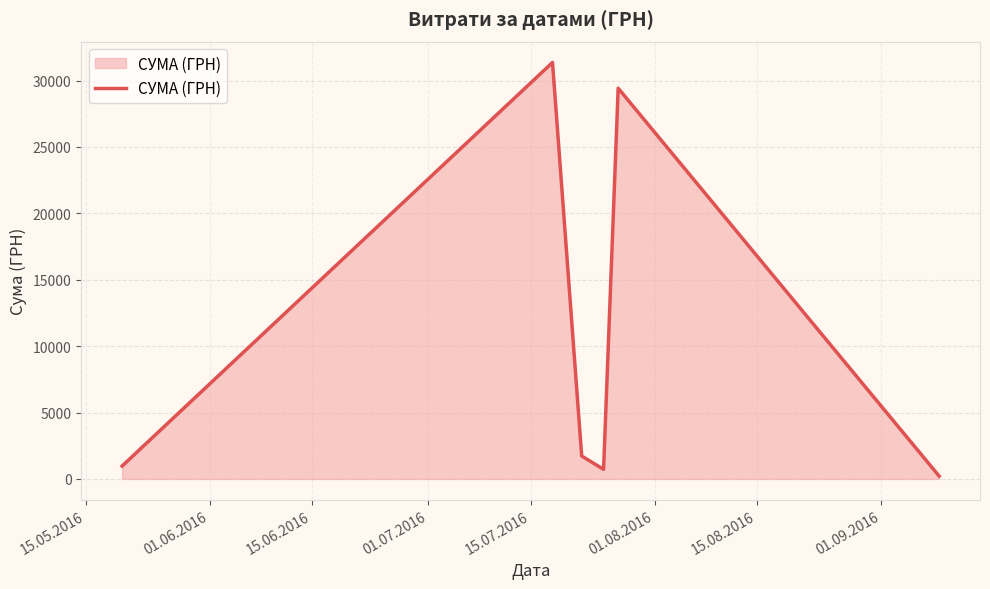

How many lines are shown in the chart?

1